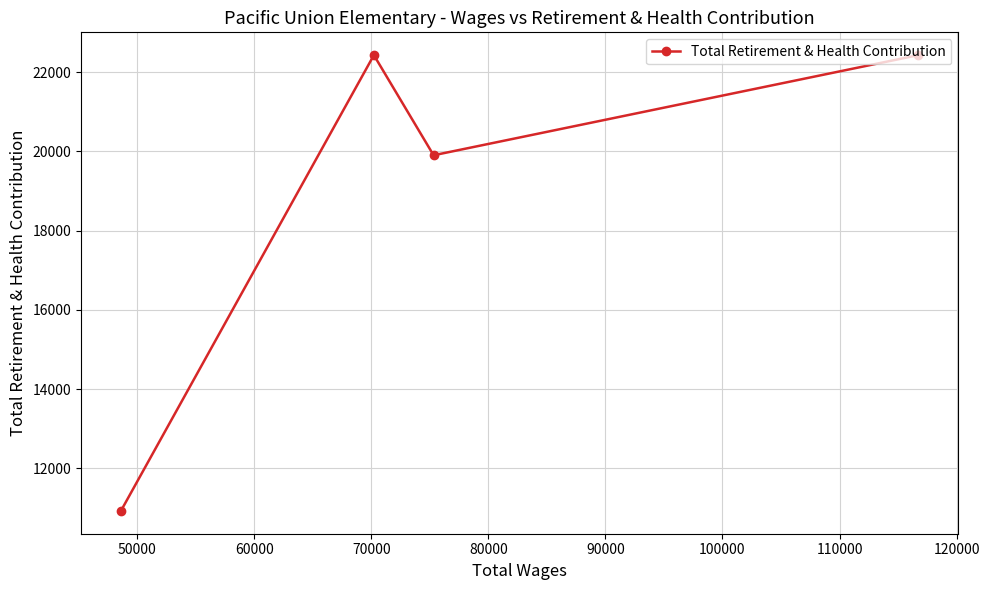

How many data points are less than 22433?

2